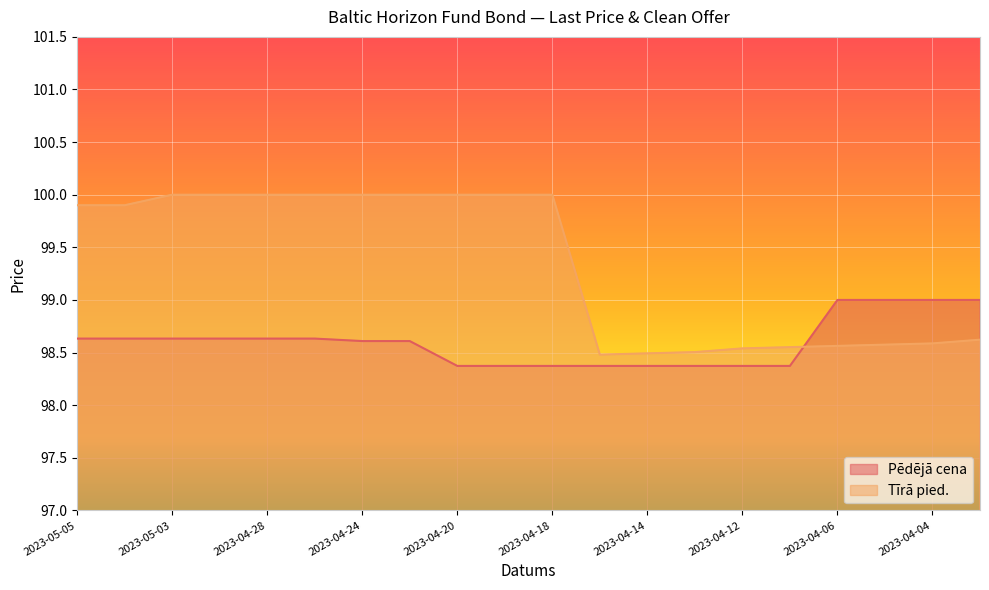

In Tīrā pied., how many points are lower than both neighbors (excluding endpoints)?

1